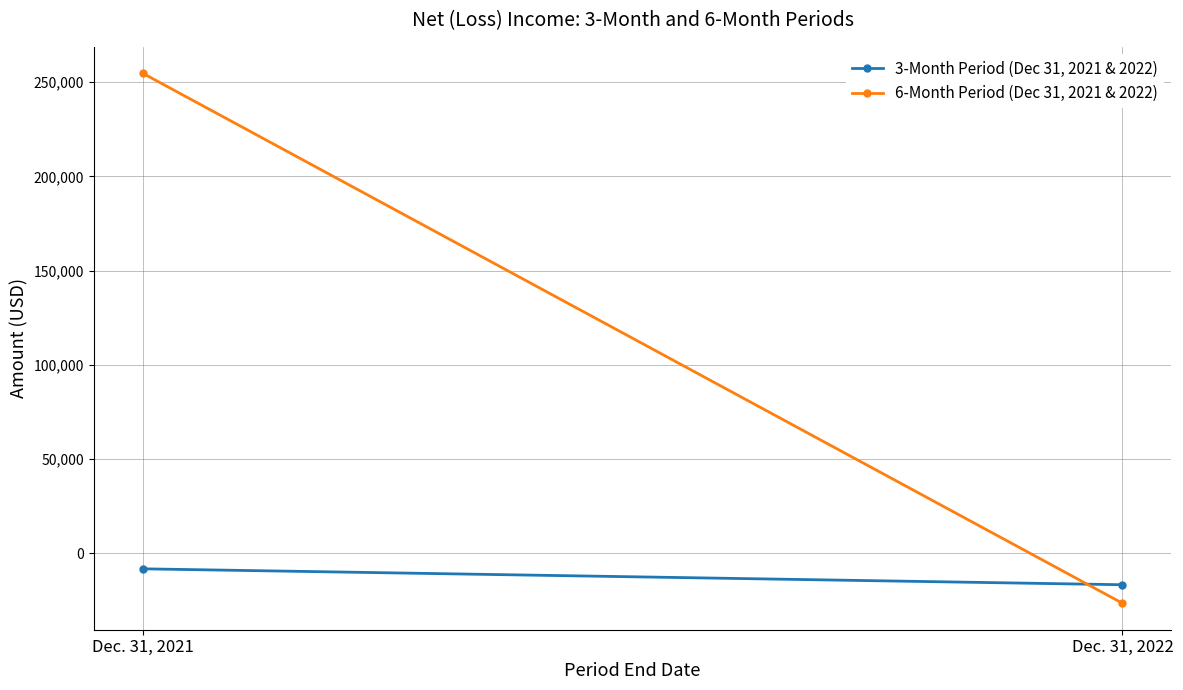

Which category has the highest value in the 6-Month Period (Dec 31, 2021 & 2022) series?

Dec. 31, 2021